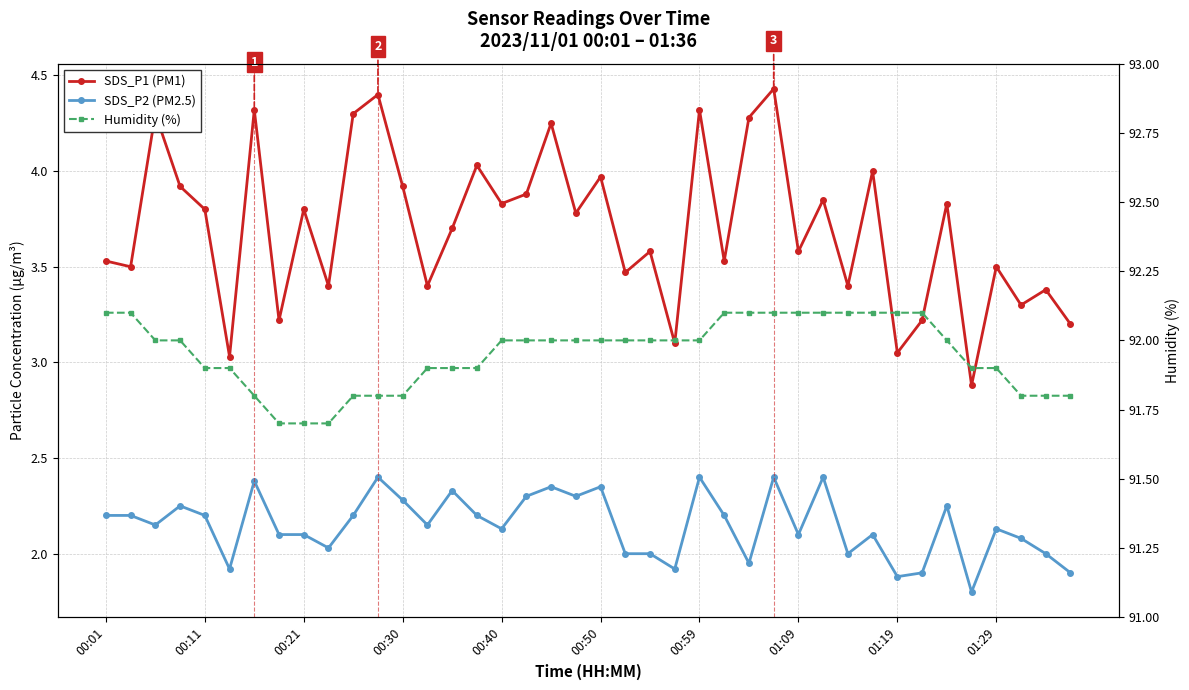

Reading left to right, transcribe all the data shown in this chart.

SDS_P1 (PM1): 3.5	3.5	4.3	3.9	3.8	3.0	4.3	3.2	3.8	3.4	4.3	4.4	3.9	3.4	3.7	4.0	3.8	3.9	4.2	3.8	4.0	3.5	3.6	3.1	4.3	3.5	4.3	4.4	3.6	3.9	3.4	4.0	3.0	3.2	3.8	2.9	3.5	3.3	3.4	3.2
SDS_P2 (PM2.5): 2.2	2.2	2.1	2.2	2.2	1.9	2.4	2.1	2.1	2.0	2.2	2.4	2.3	2.1	2.3	2.2	2.1	2.3	2.4	2.3	2.4	2.0	2.0	1.9	2.4	2.2	1.9	2.4	2.1	2.4	2.0	2.1	1.9	1.9	2.2	1.8	2.1	2.1	2.0	1.9
Humidity (%): 92.1	92.1	92.0	92.0	91.9	91.9	91.8	91.7	91.7	91.7	91.8	91.8	91.8	91.9	91.9	91.9	92.0	92.0	92.0	92.0	92.0	92.0	92.0	92.0	92.0	92.1	92.1	92.1	92.1	92.1	92.1	92.1	92.1	92.1	92.0	91.9	91.9	91.8	91.8	91.8